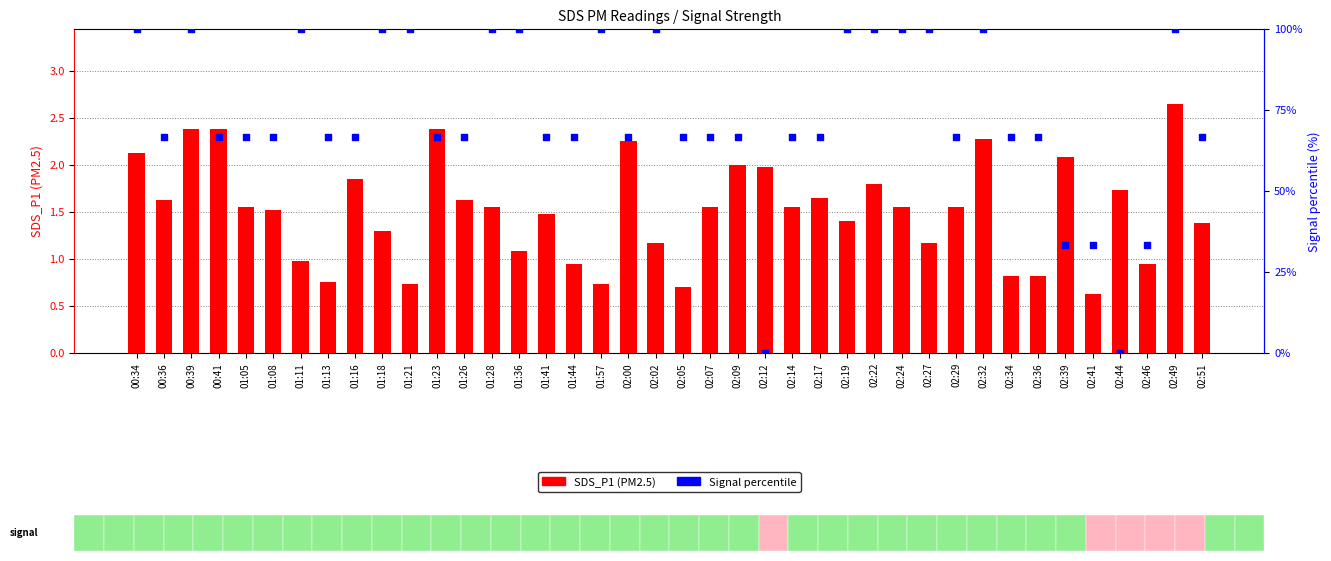

What is the total value across all series at 01:13?

67.4